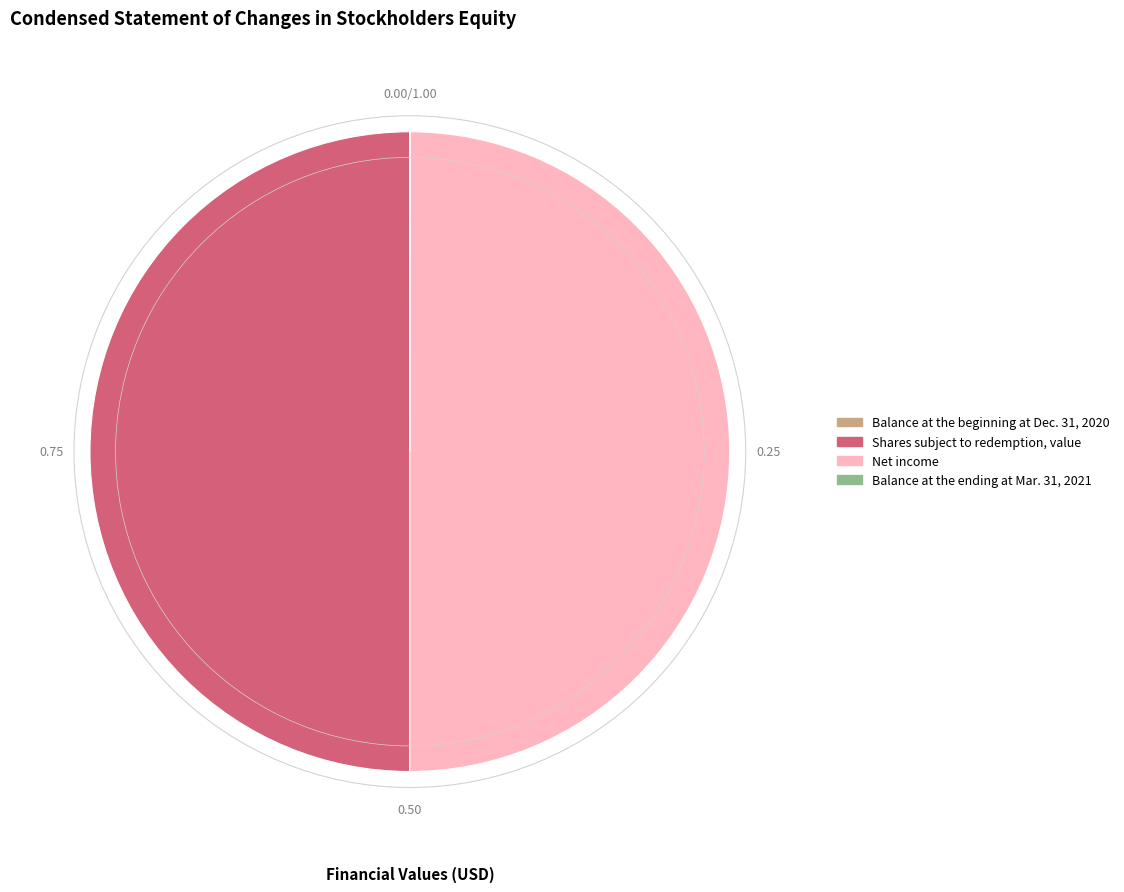

How many slices are in this pie chart?

4